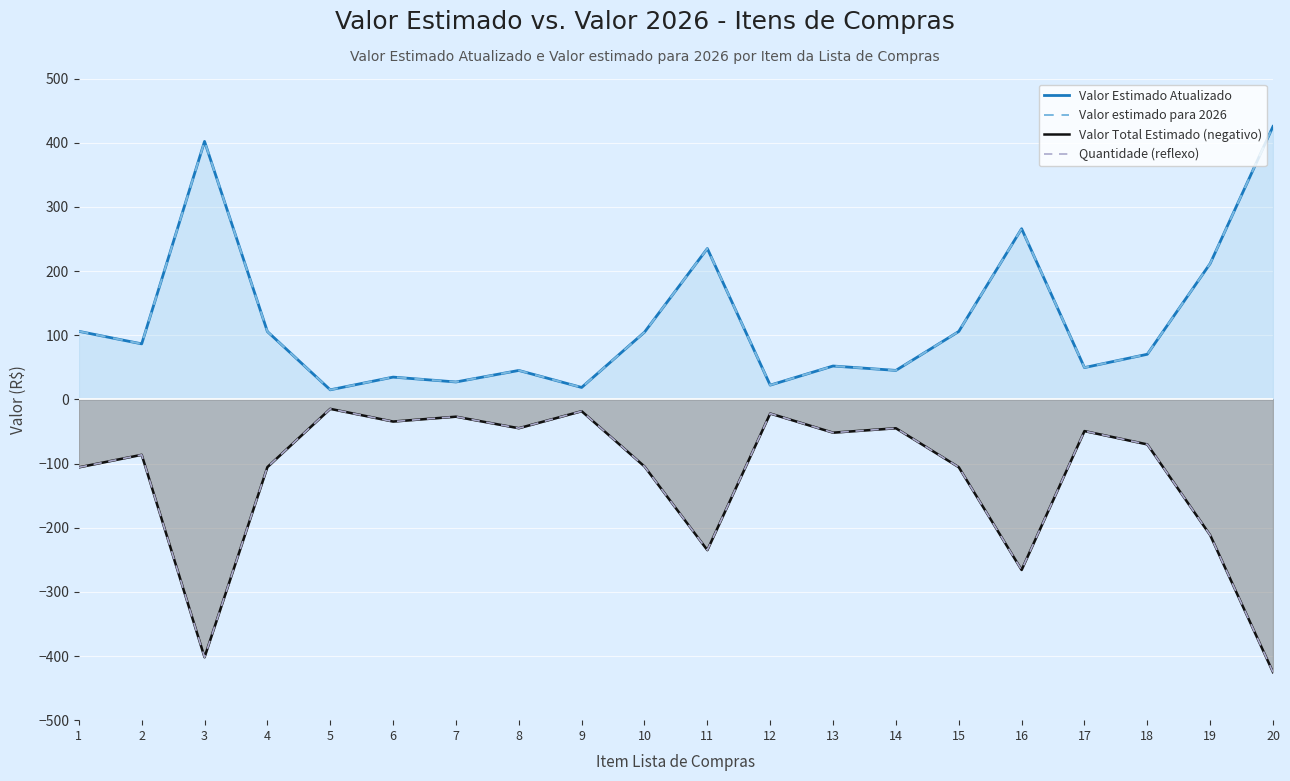

Does the chart display data point markers on the line(s)?

No